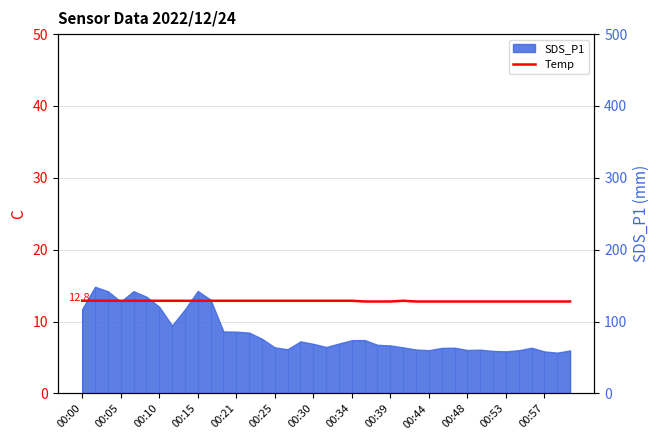

True or false: the data shows 18.0 at 22.

False